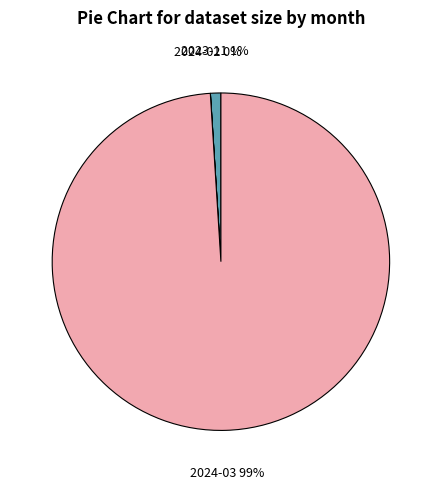

Is there a majority slice in this chart?

Yes